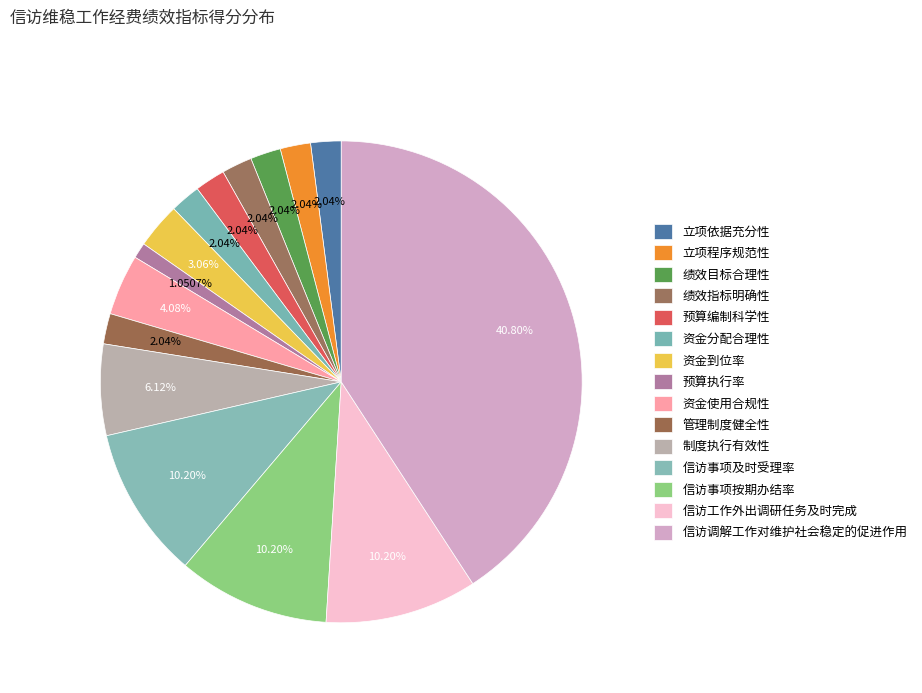

To the nearest percent, what is the average slice percentage?

7%